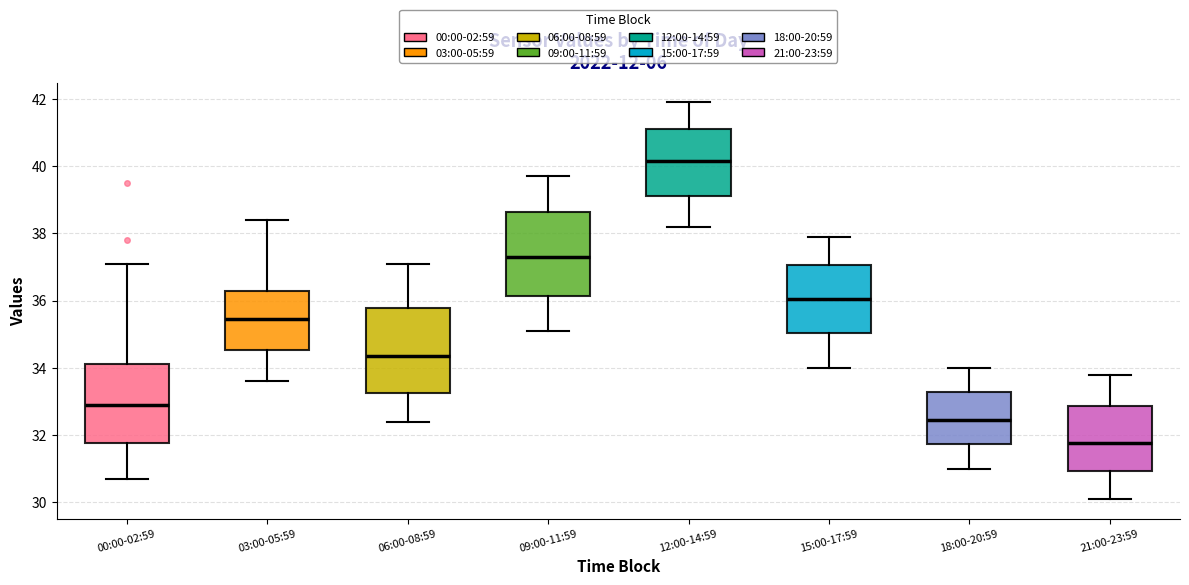

Which box's median line is the highest?

12:00-14:59